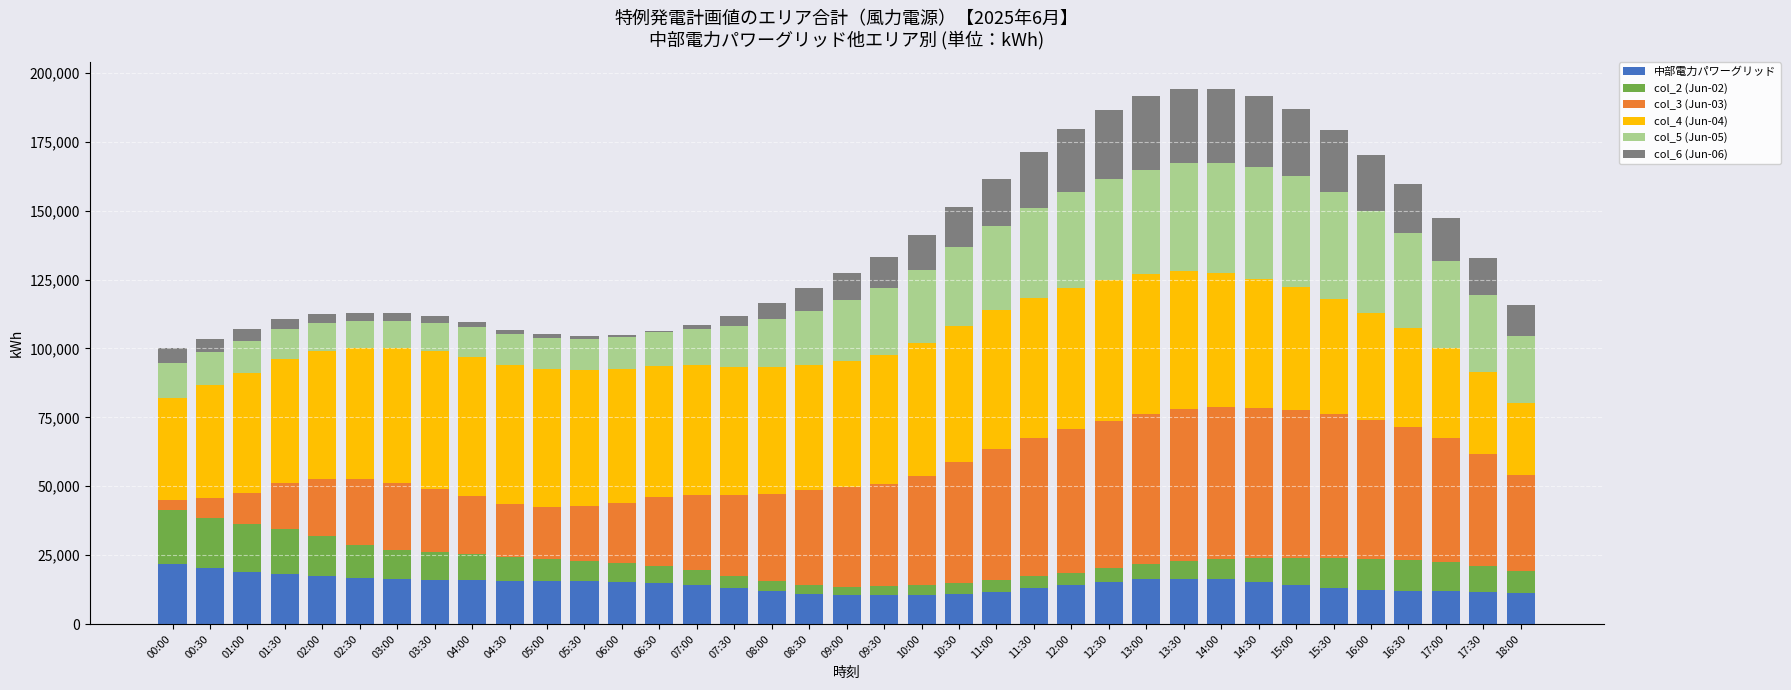

What is the highest value of the 中部電力パワーグリッド series?

21778